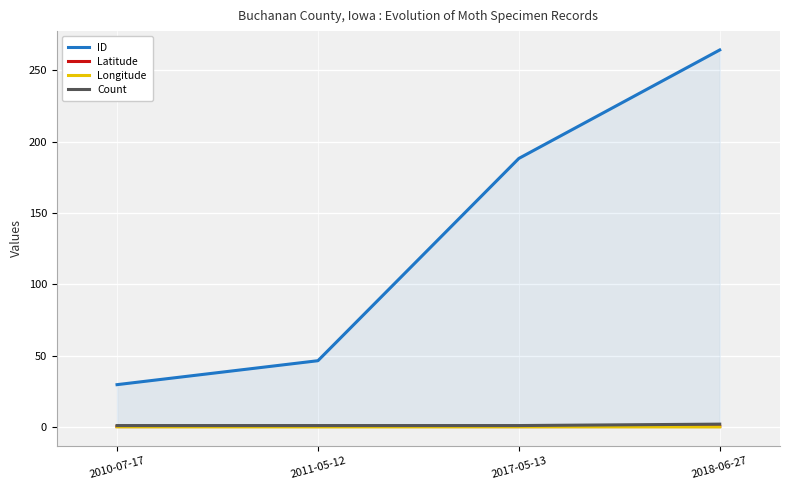

What is the maximum value shown in the chart?

264.2